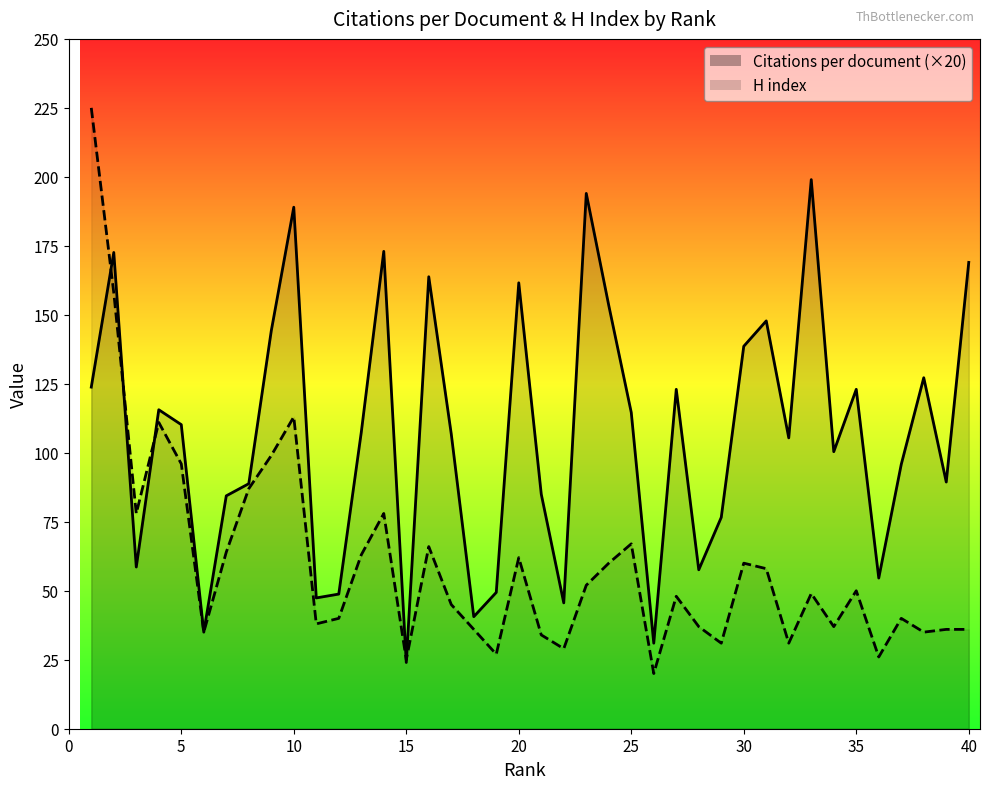

Which series has the largest range (max minus min)?

H index